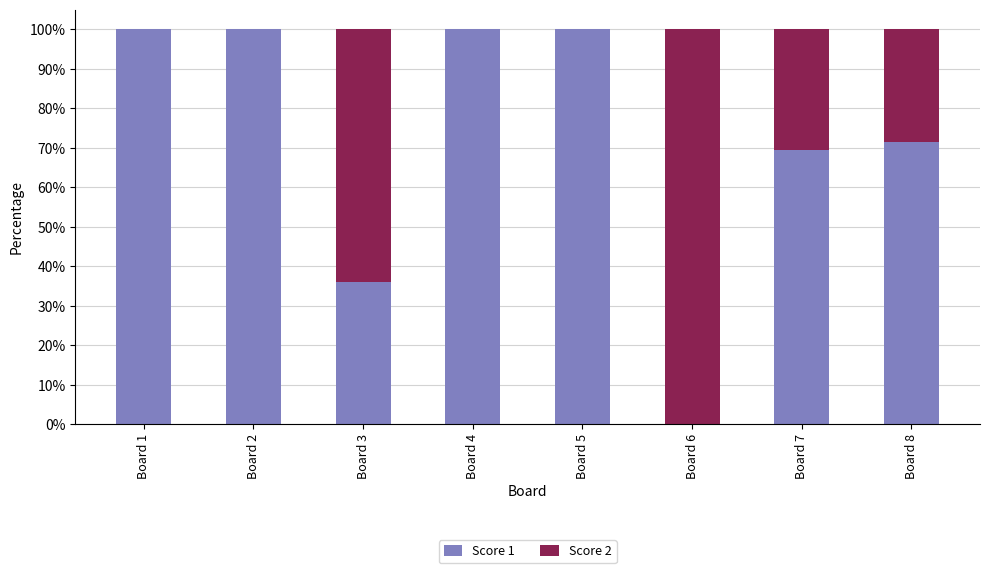

What is the sum of the Score 1 values at Board 7 and Board 3?

105.5